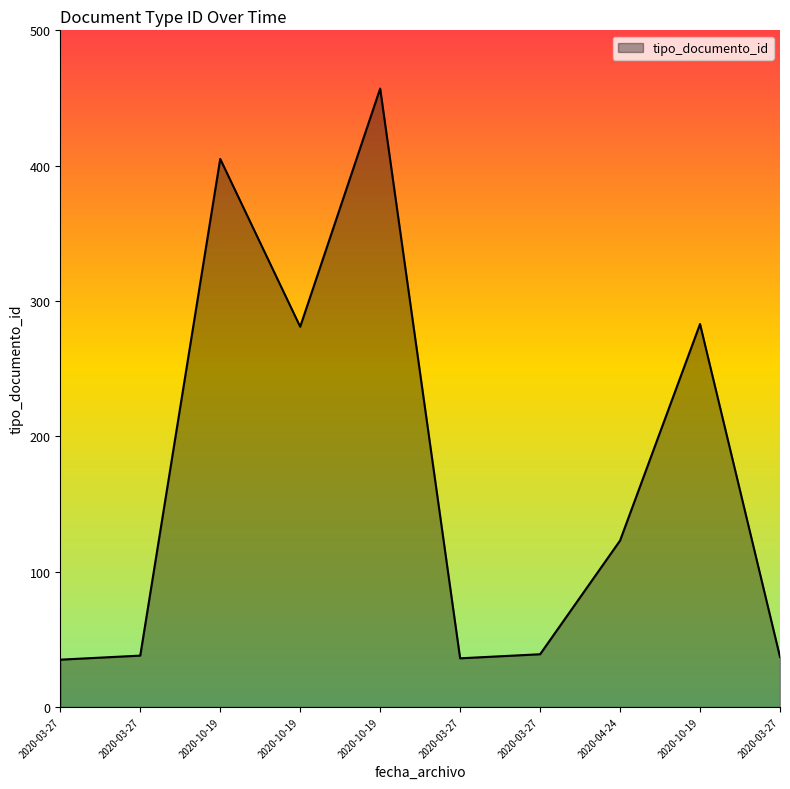

Is this an area chart (filled region under the line)?

Yes